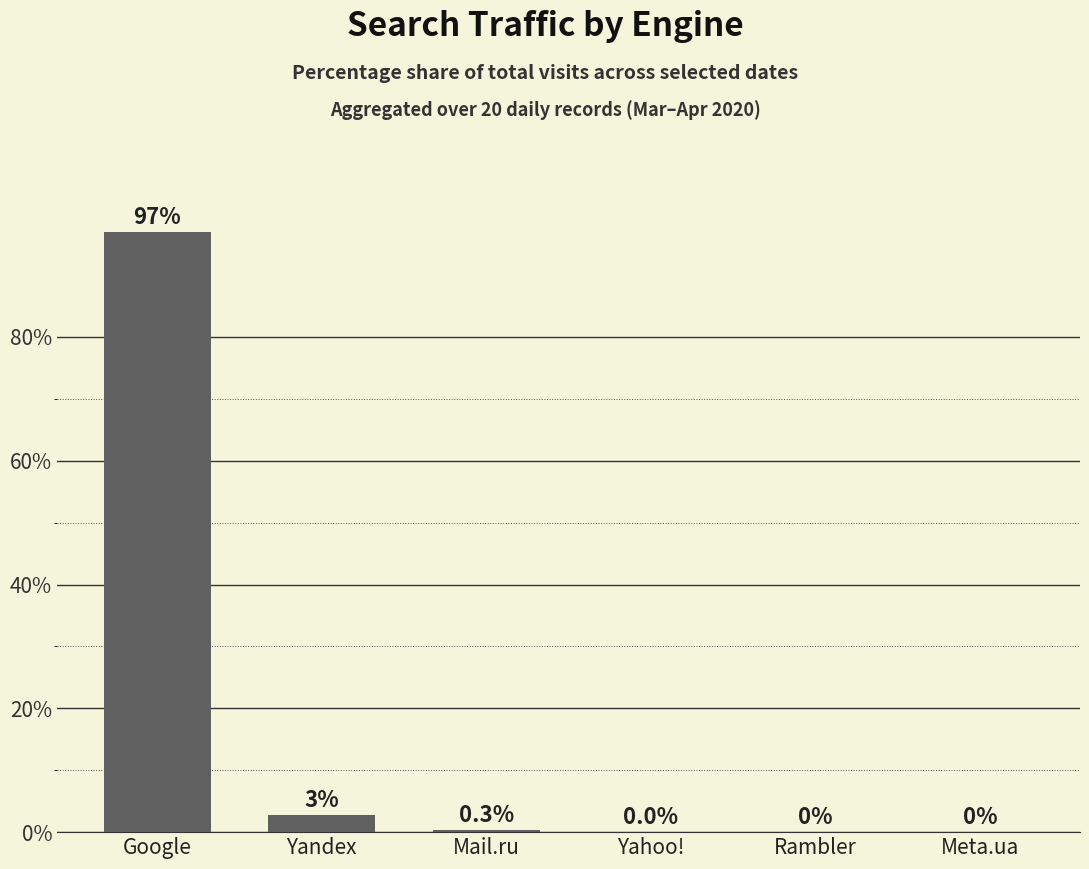

What is the greatest value displayed?

96.9